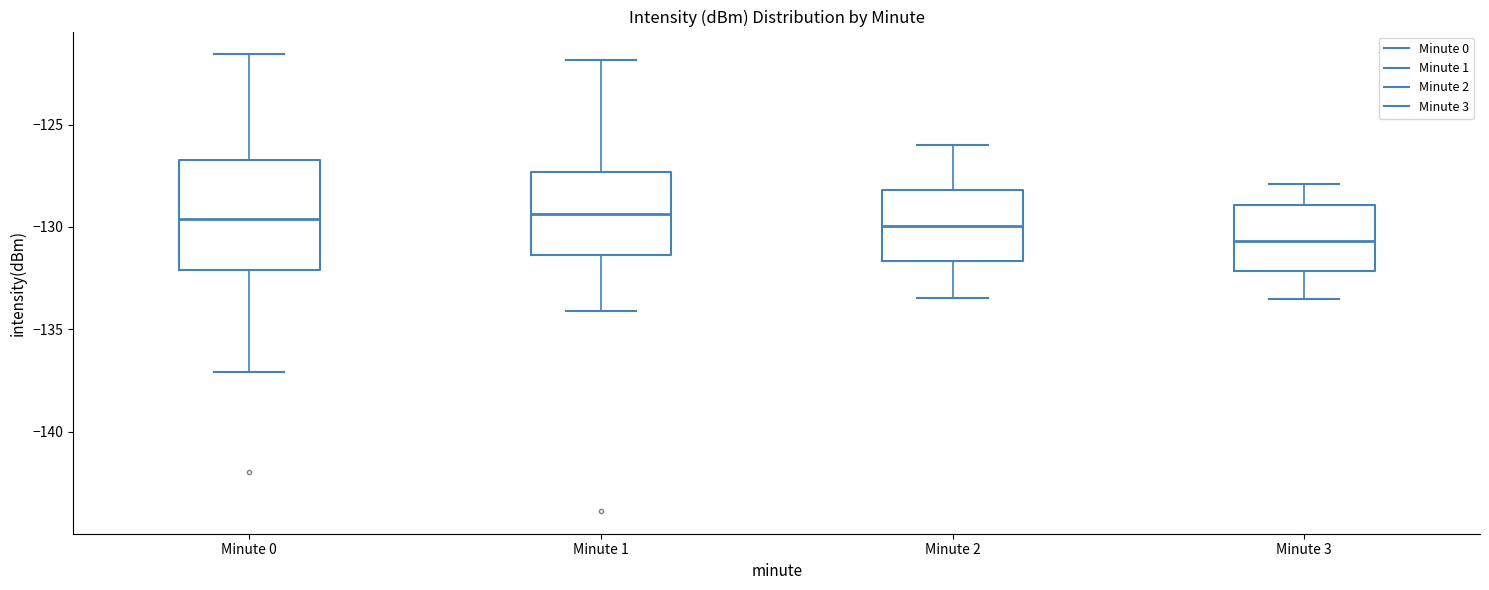

Which box is the tallest, from its lower edge to its upper edge?

Minute 0